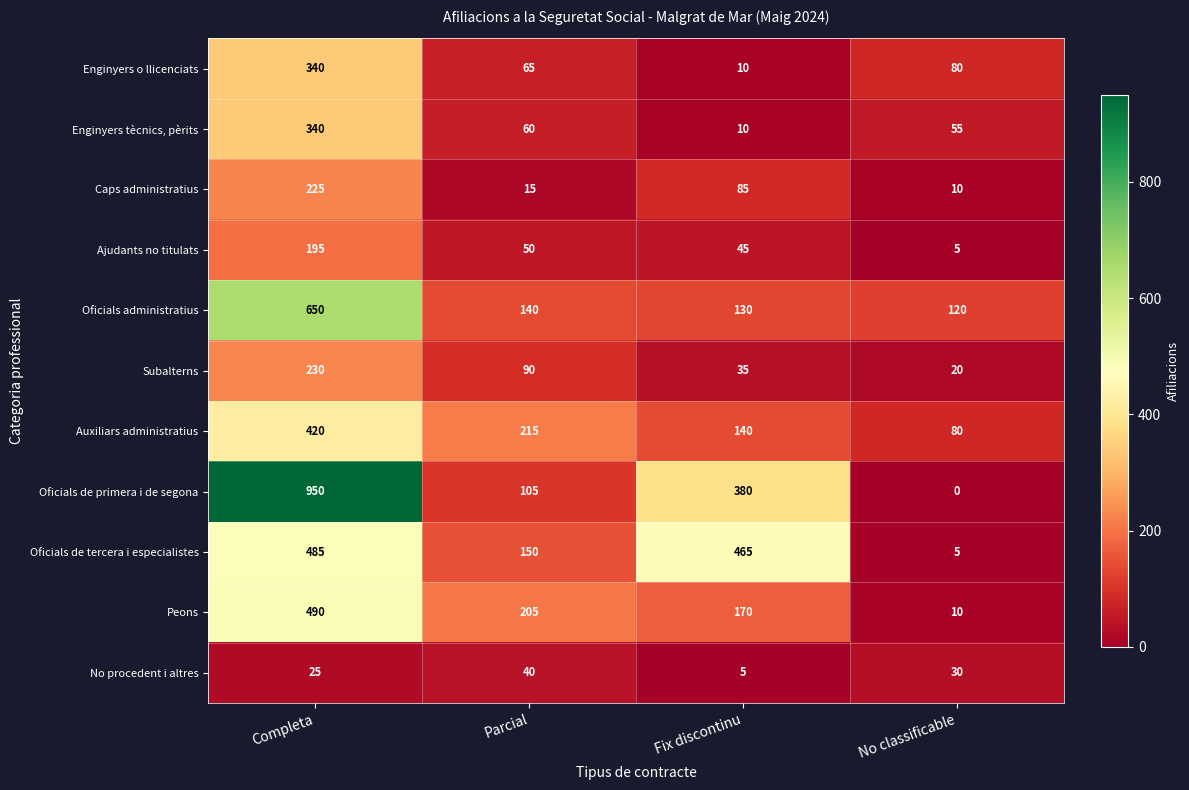

Which series has the largest total across all categories?

Oficials de primera i de segona